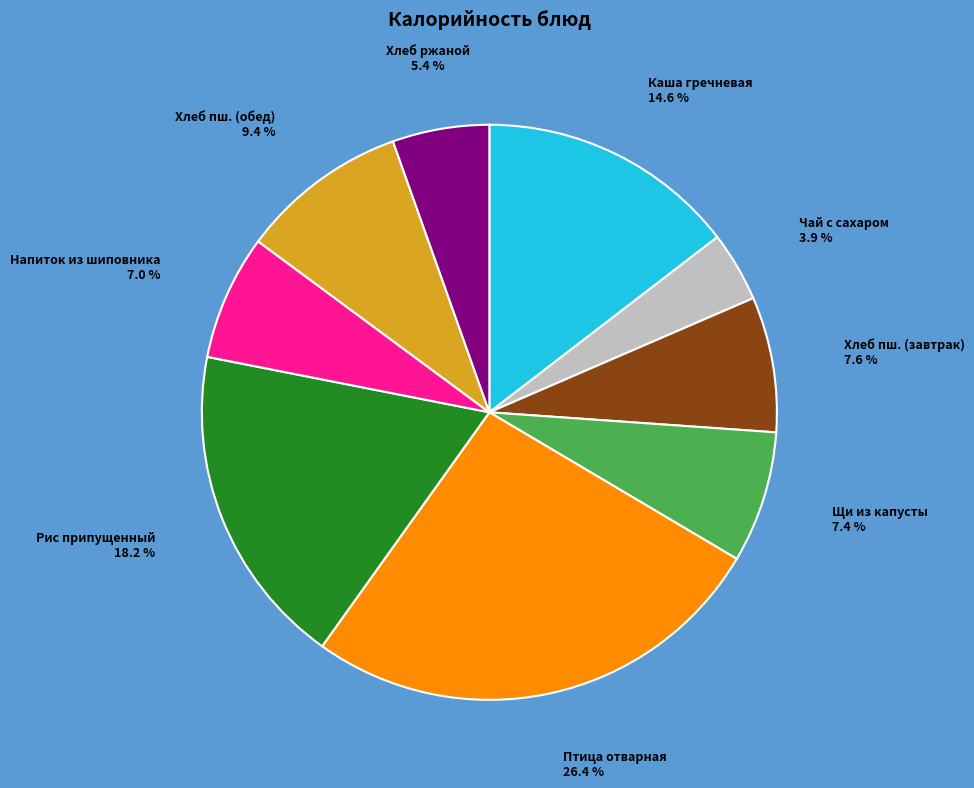

How many segments does this pie chart have?

9